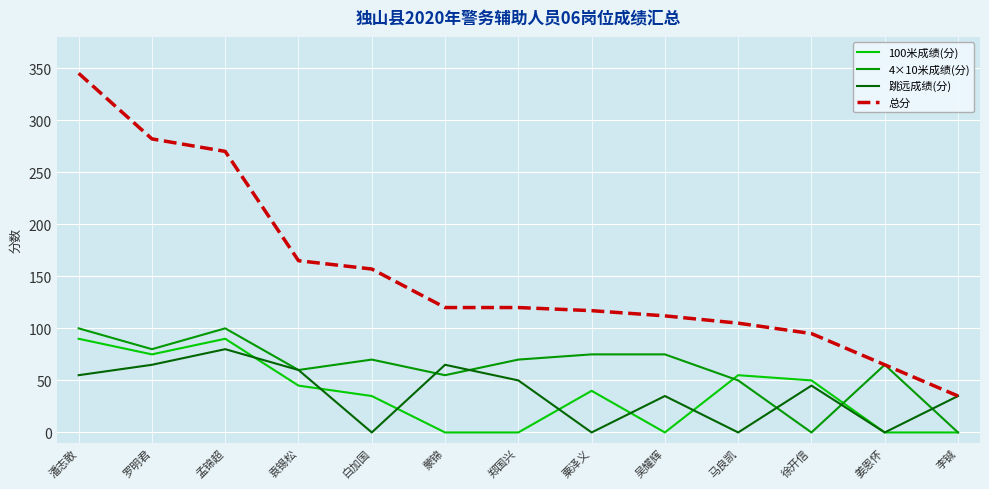

What is the total value across all series at 徐开信?

190